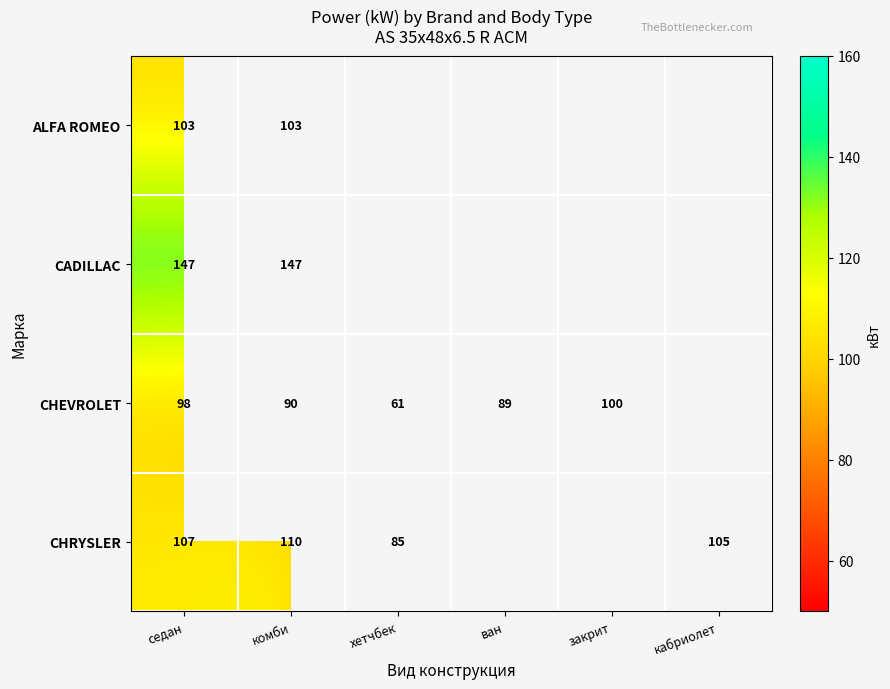

The value of CHRYSLER at кабриолет is 105. True or false?

True